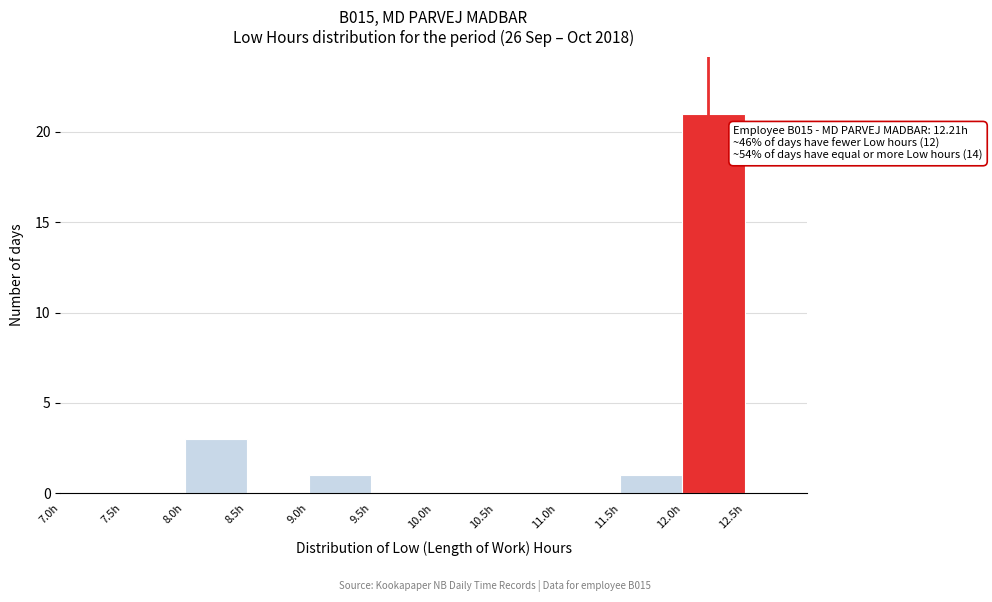

Over which range of the x-axis is the bar tallest?

12.0 to 12.5